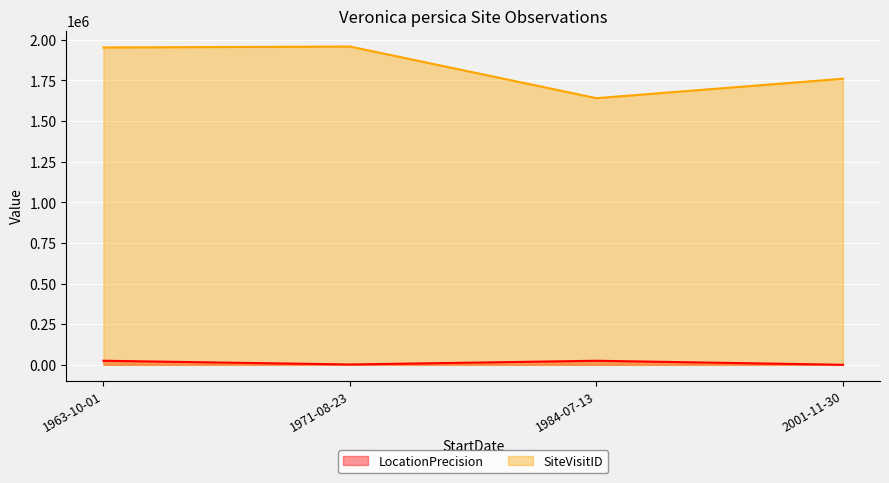

How many values in the SiteVisitID series are below 1952795?

2